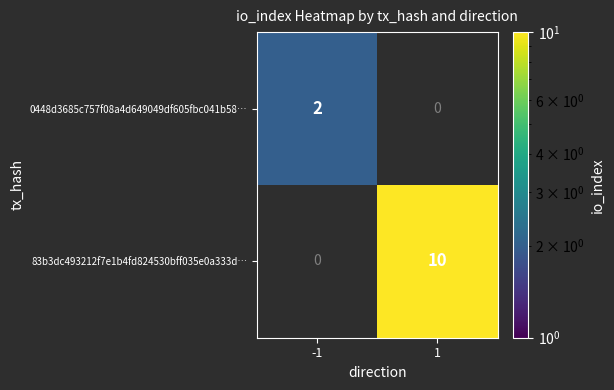

Is it true that 83b3dc493212f7e1b4fd824530bff035e0a333d… equals 6.4 at 1?

False